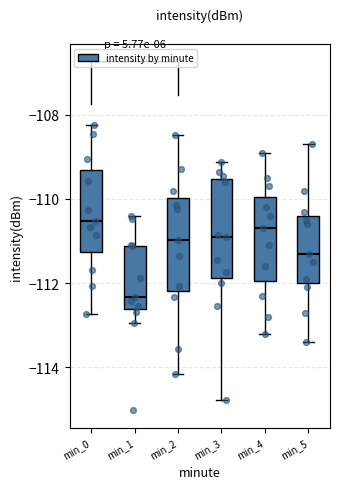

Where does the upper whisker of the box for min_3 end on the y-axis? The values are not printed on the chart, so give them approximately, as read against the axis.

-109.2